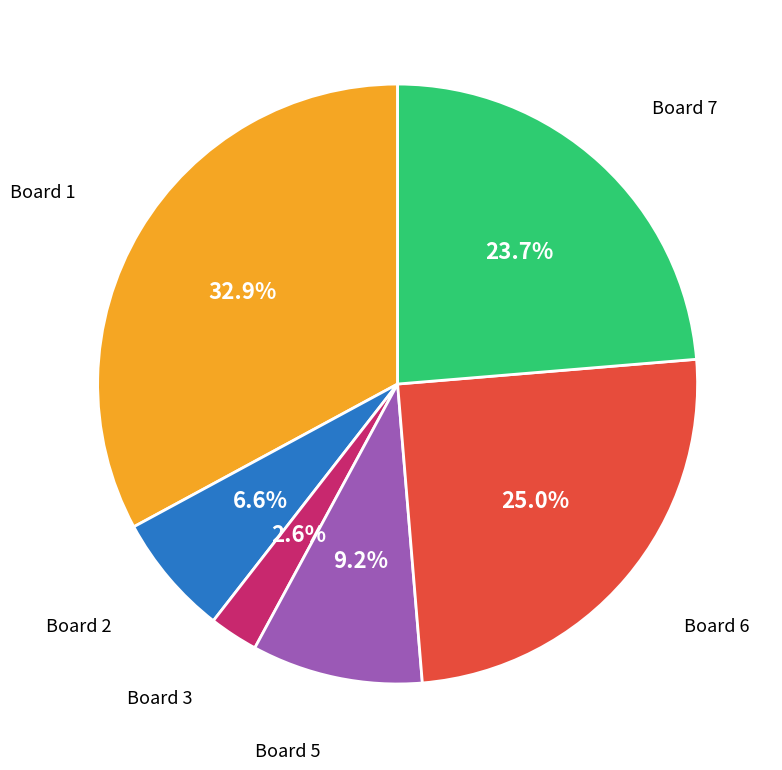

How many segments does this pie chart have?

6